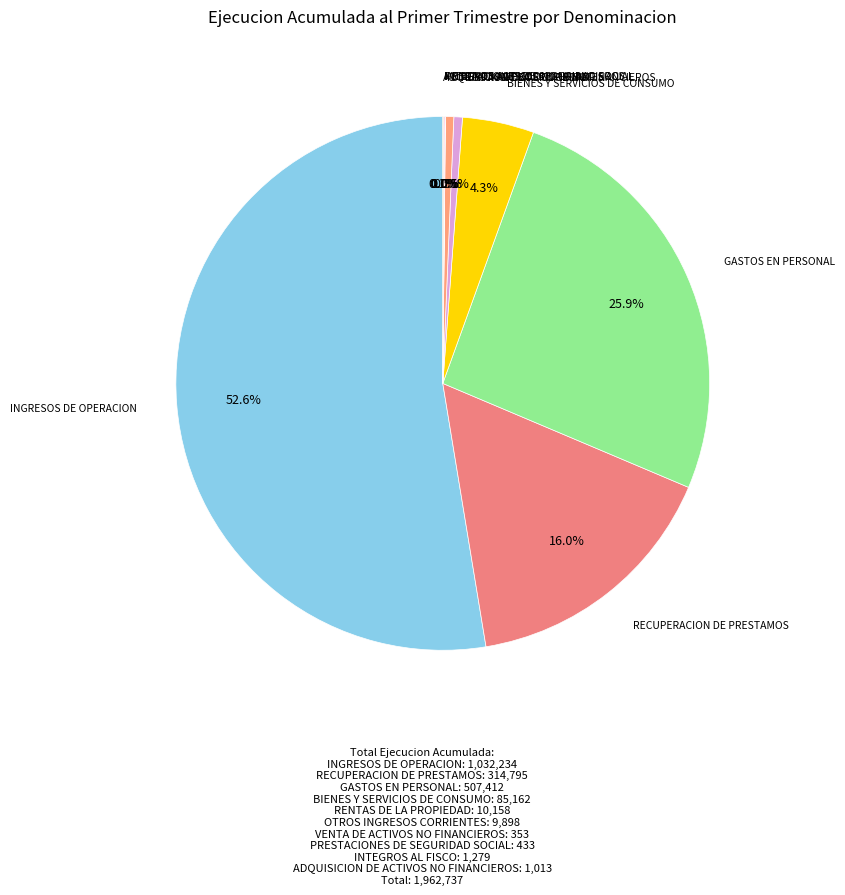

How many slices are in this pie chart?

10